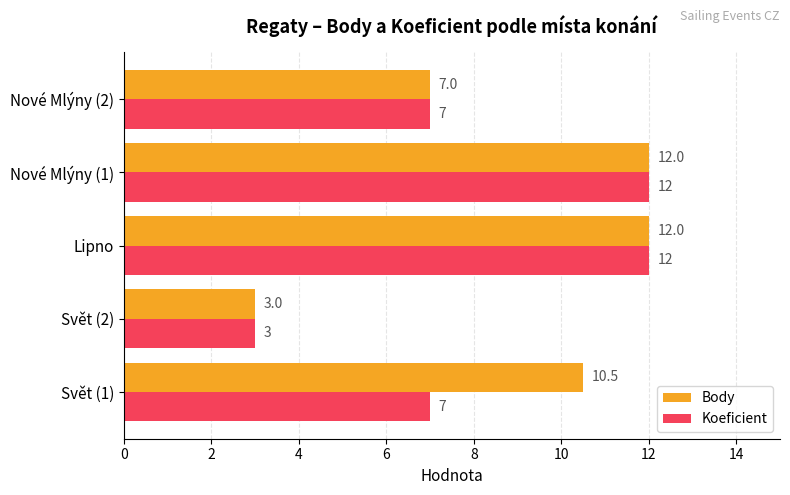

What is the sum of all Body values?

44.5